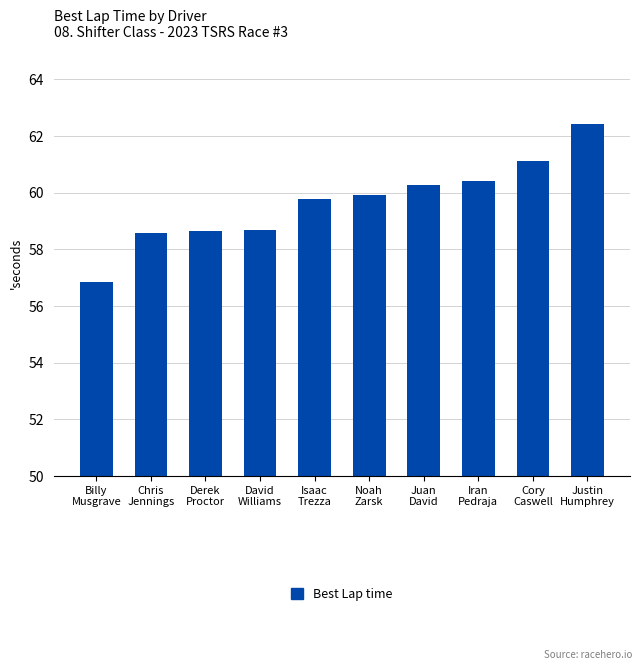

What is the value of the 1st bar from the left?

56.9